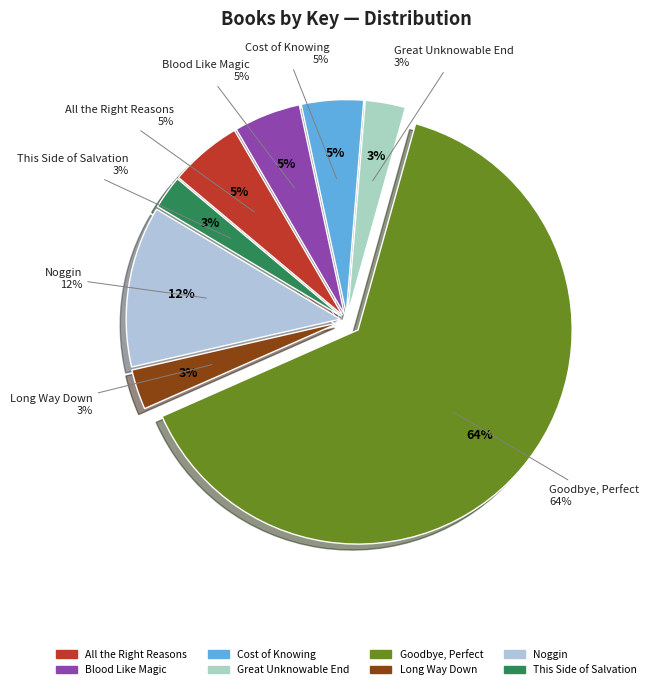

Which category accounts for the majority?

Goodbye, Perfect